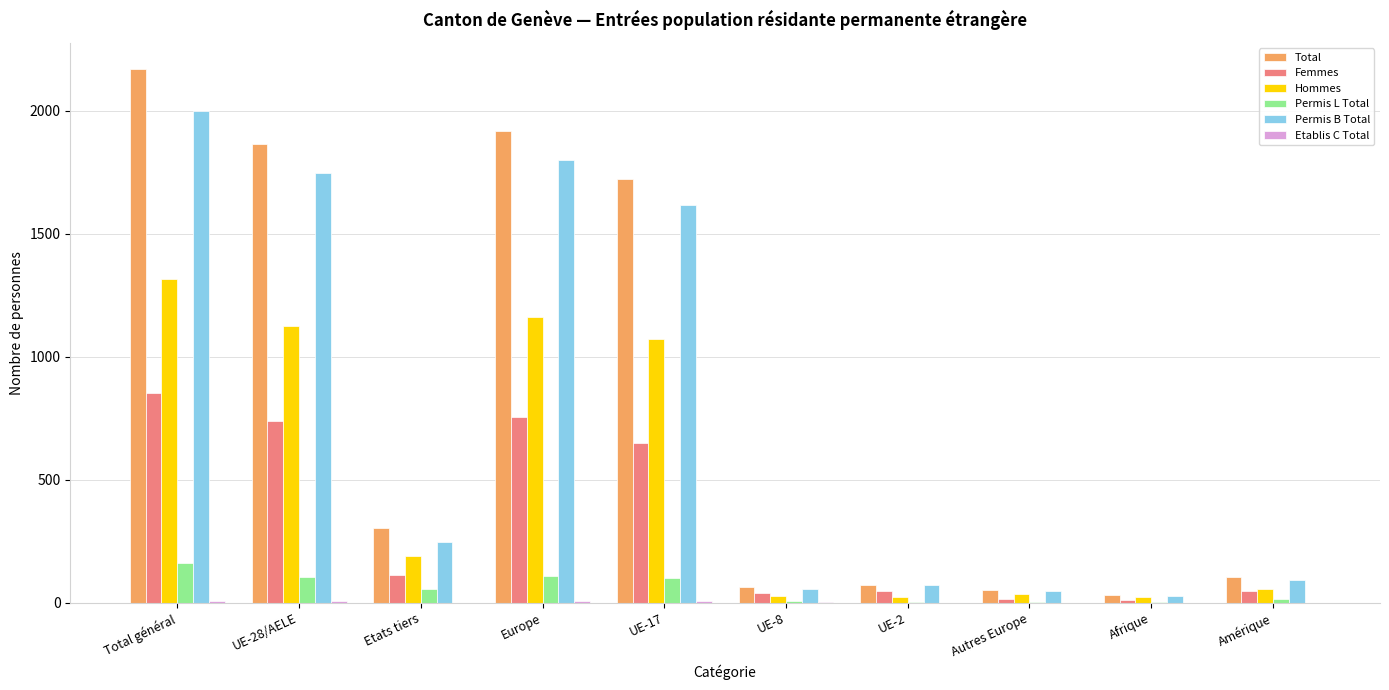

How many groups of bars are there?

10